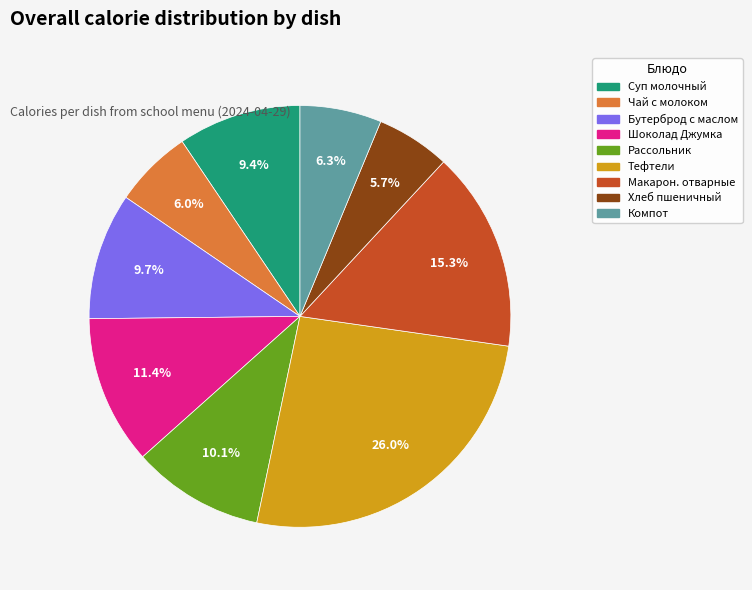

Is there a majority slice in this chart?

No